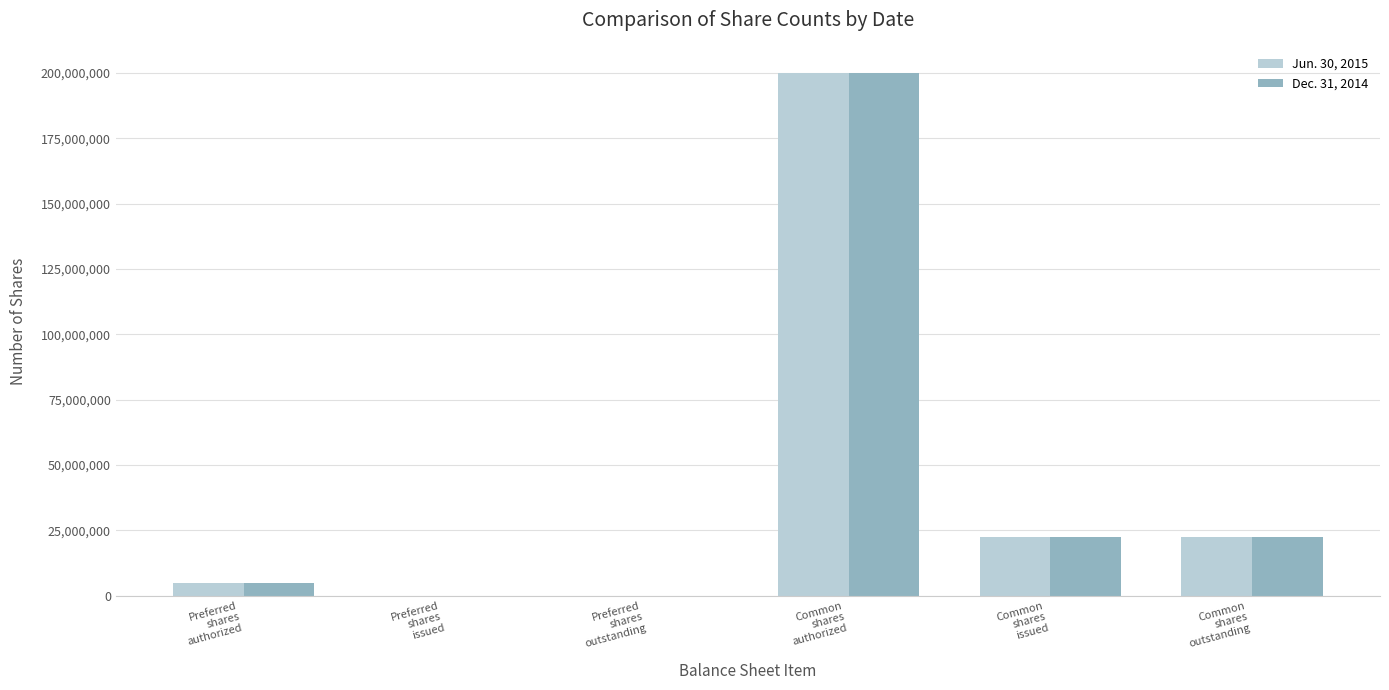

Count the number of data series in this chart.

2